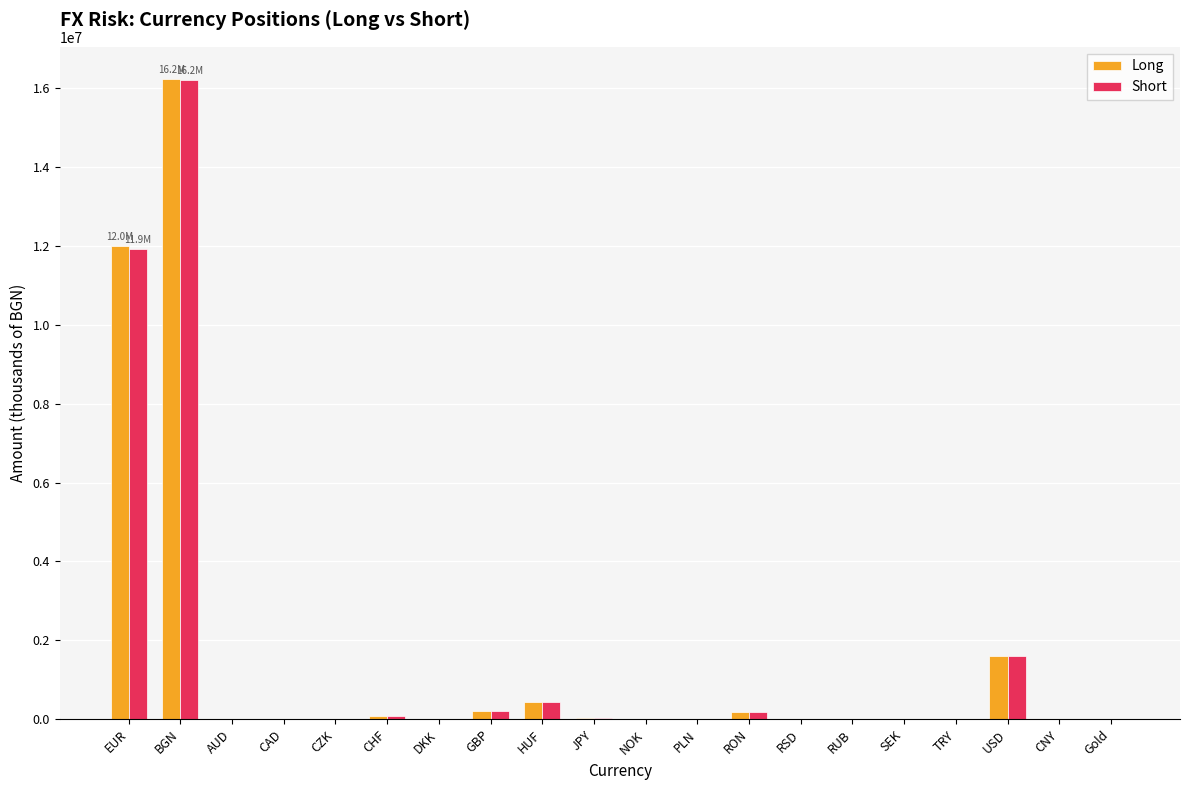

Is it true that Short equals 214539 at GBP?

True